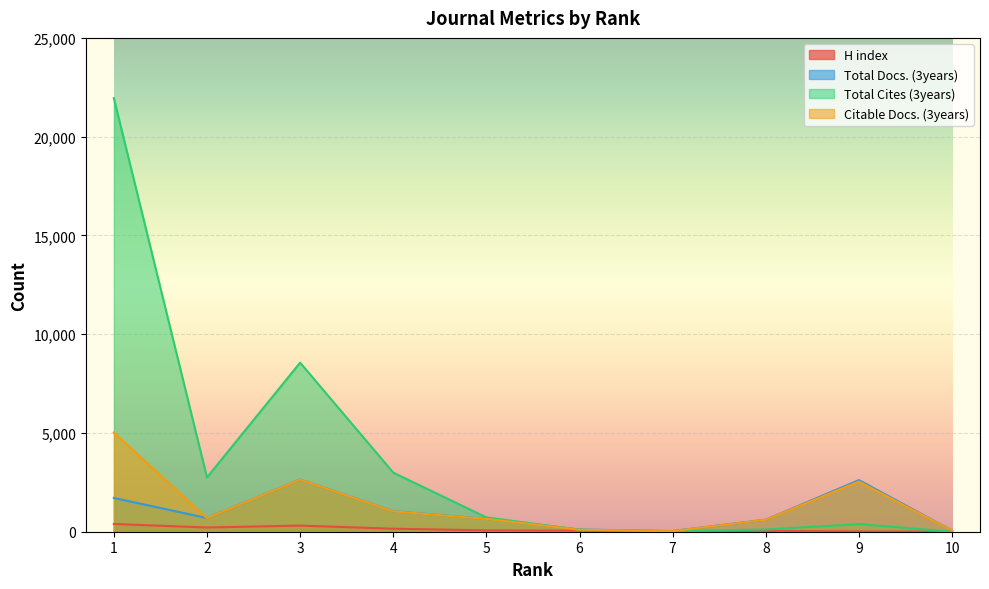

The value of Citable Docs. (3years) at 10 is 84. True or false?

False